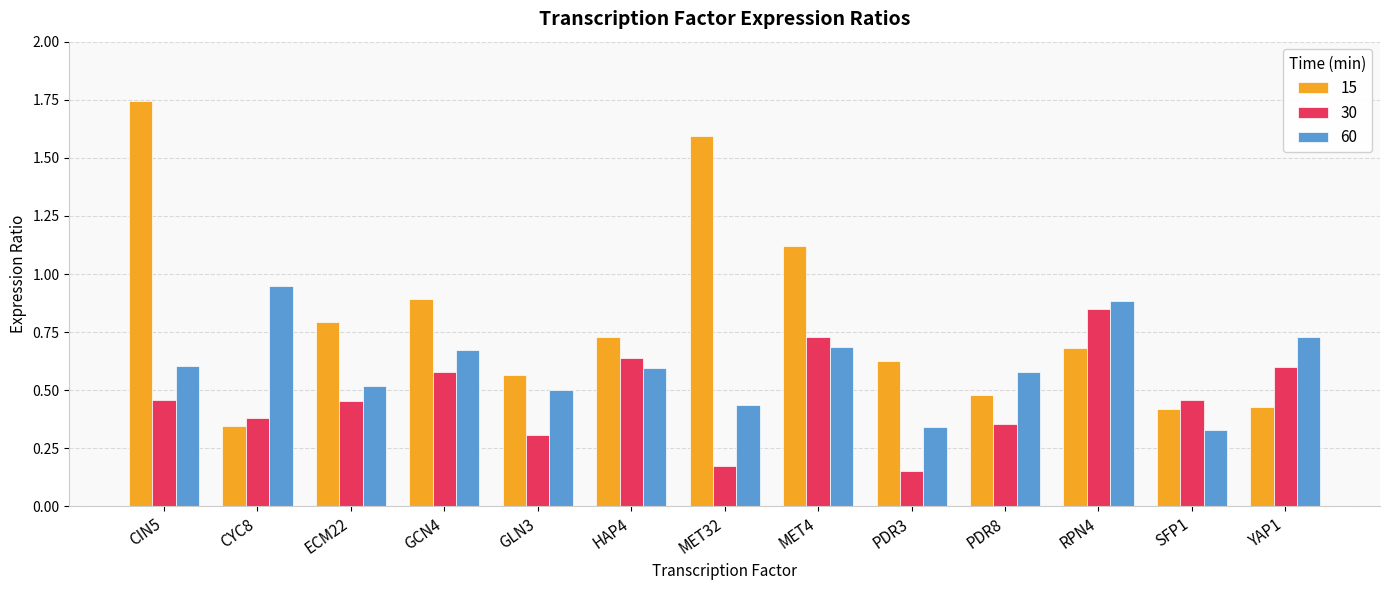

Are the bars horizontal?

No